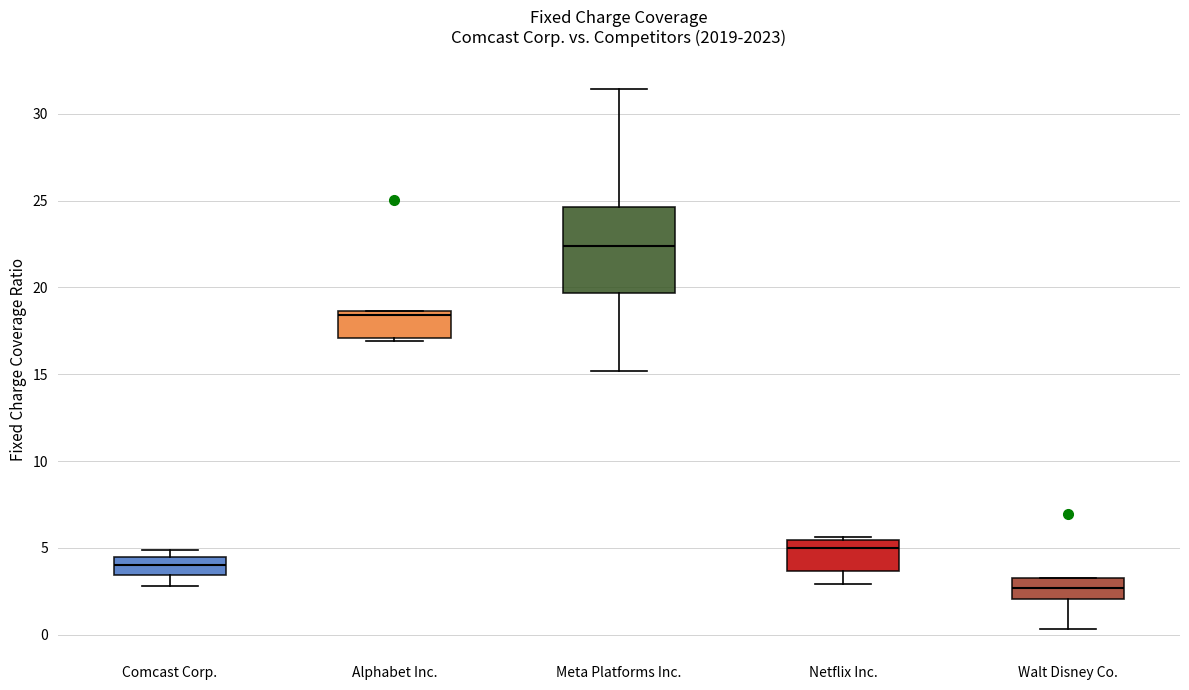

Comparing the boxes themselves (not the whiskers), which one is the tallest?

Meta Platforms Inc.